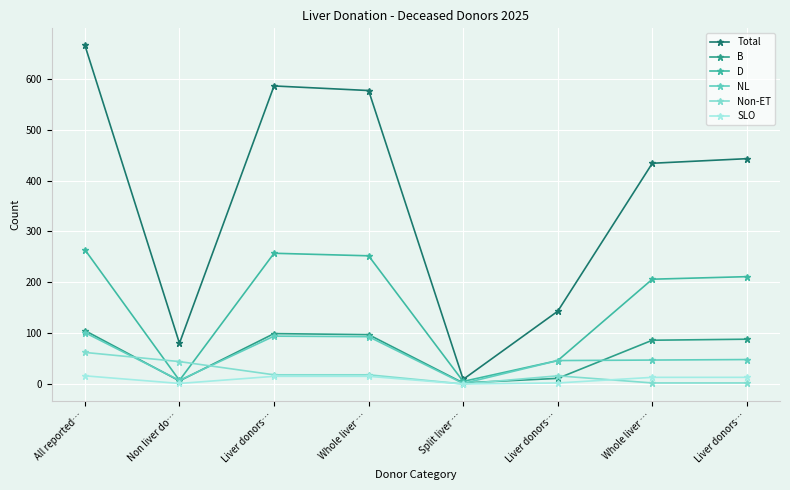

How many values in the Total series are below 443?

4